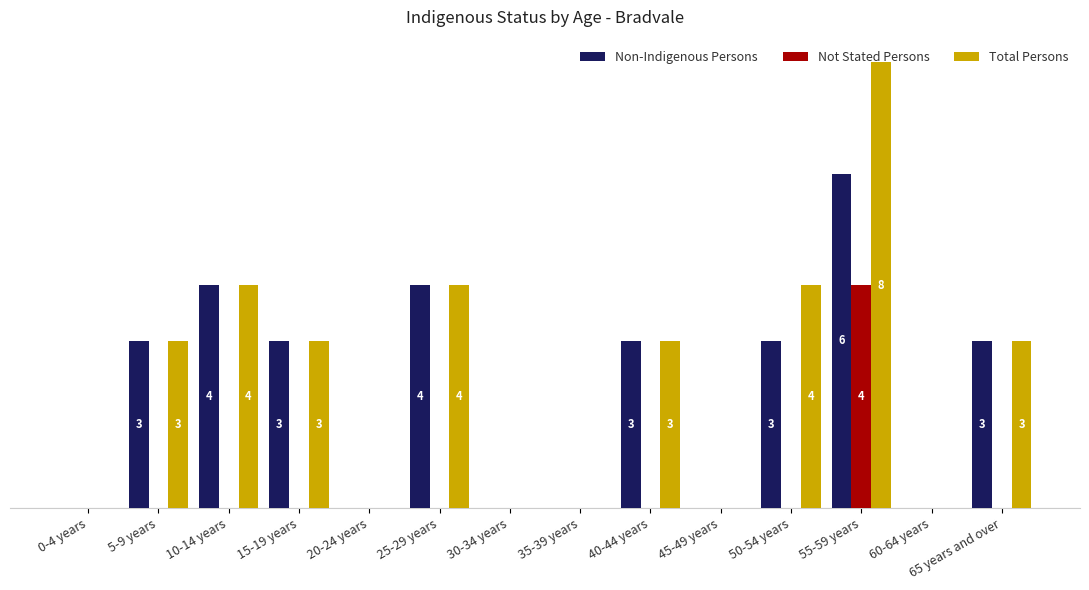

At which category is the sum across all series the highest?

55-59 years